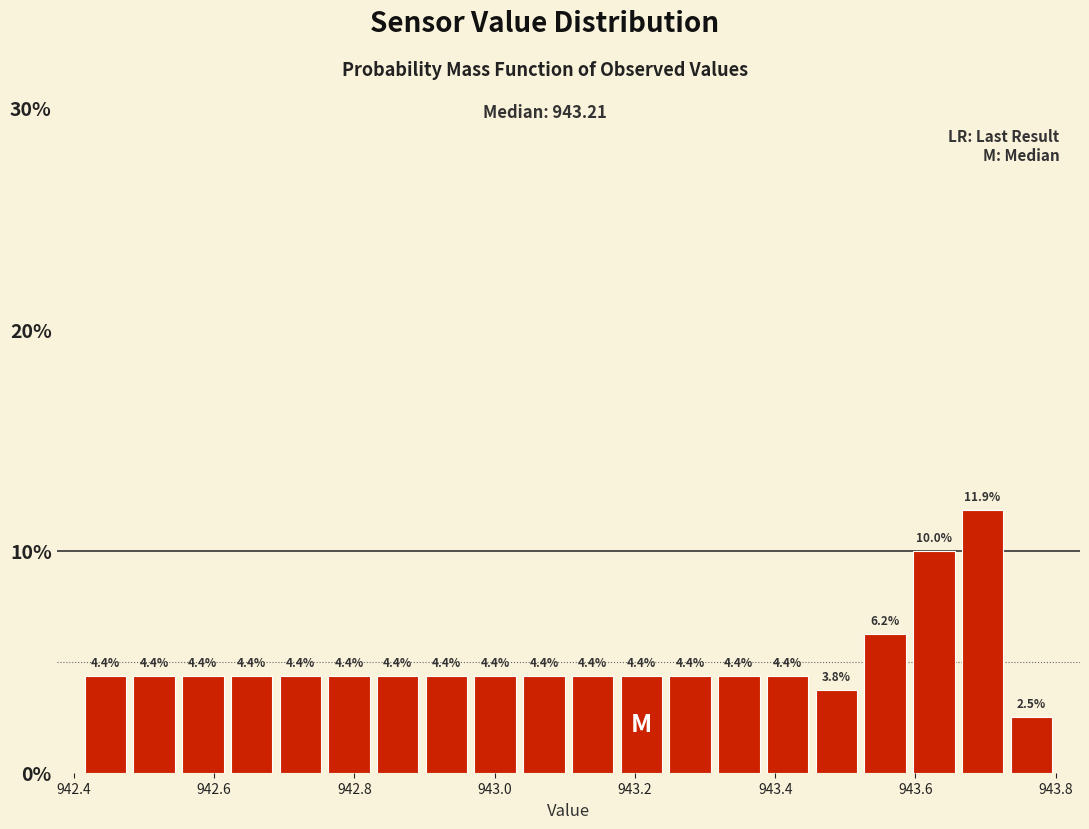

Read against the x-axis, roughly where is the centre of the tallest bar?

943.70